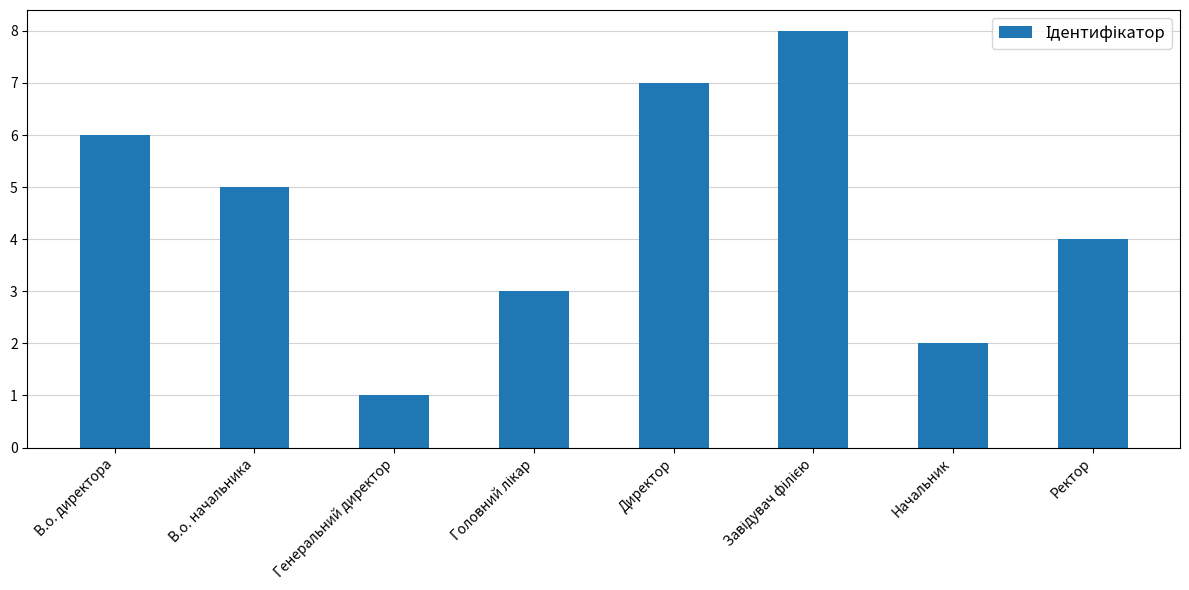

What is the smallest value displayed?

1